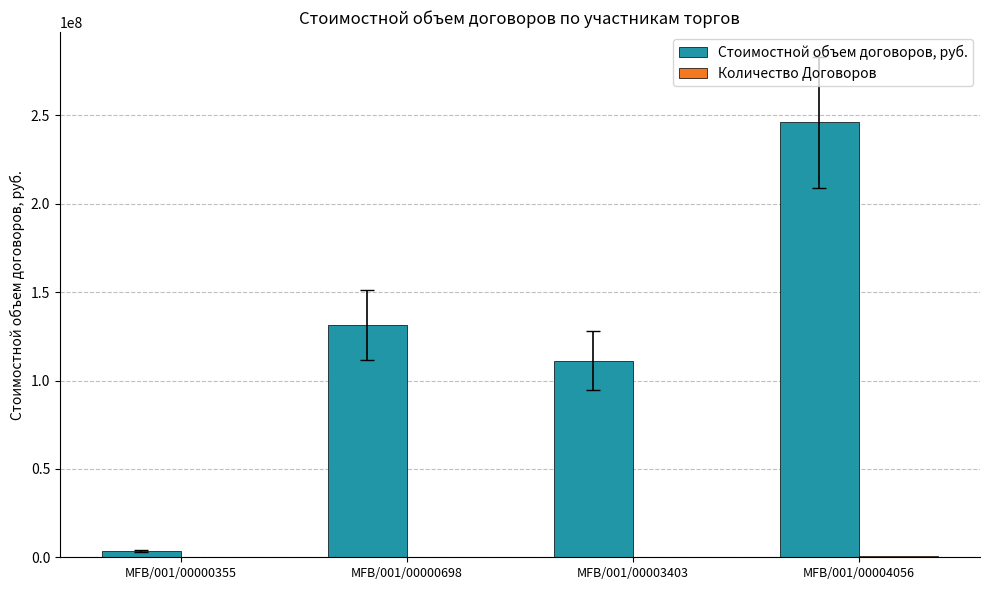

Between MFB/001/00000355 and MFB/001/00004056, which series saw the biggest shift?

Стоимостной объем договоров, руб.